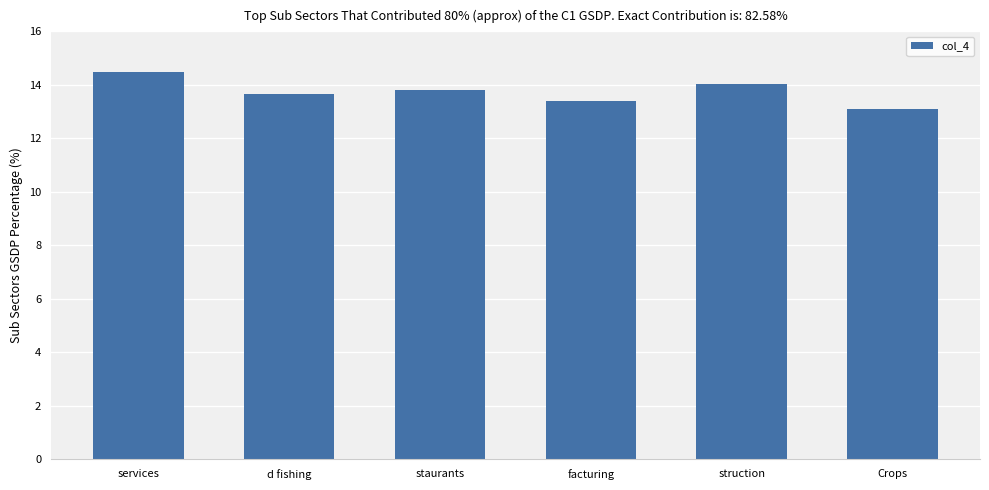

What is the greatest value displayed?

14.5